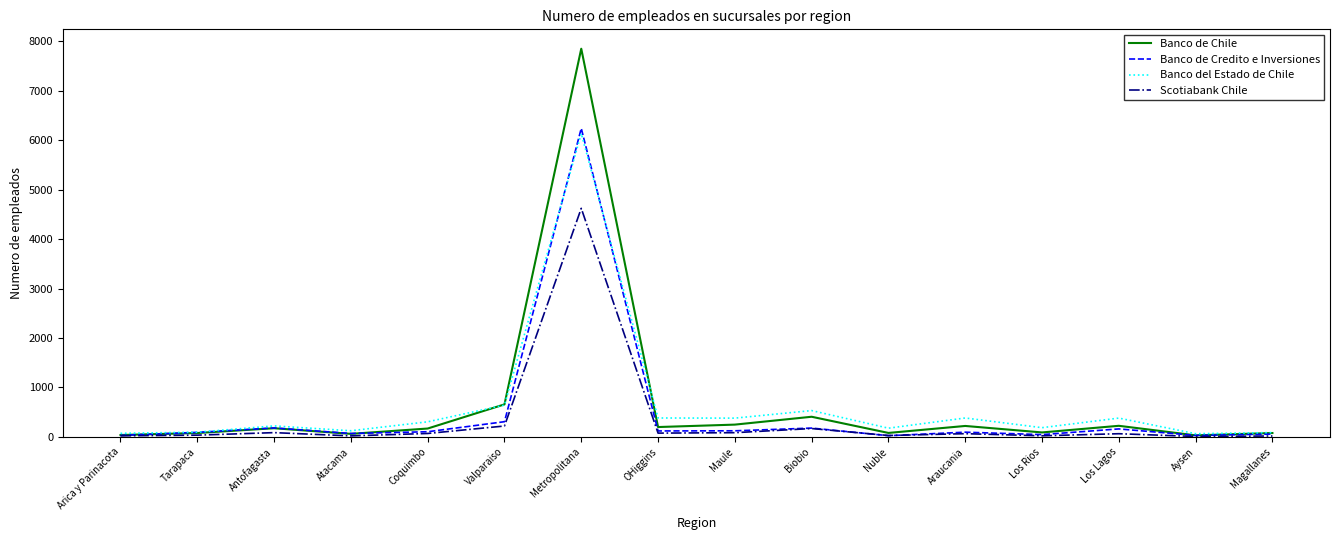

Which series has the widest spread of values?

Banco de Chile